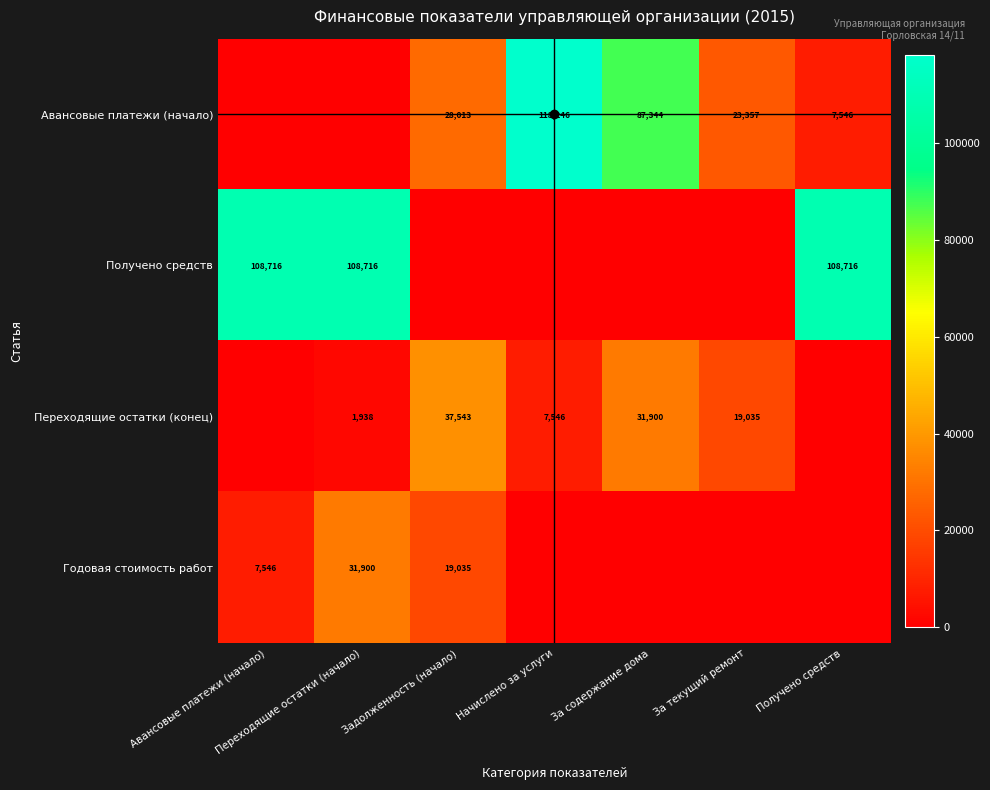

The Авансовые платежи (начало) series shows 7546 at Получено средств. True or false?

True